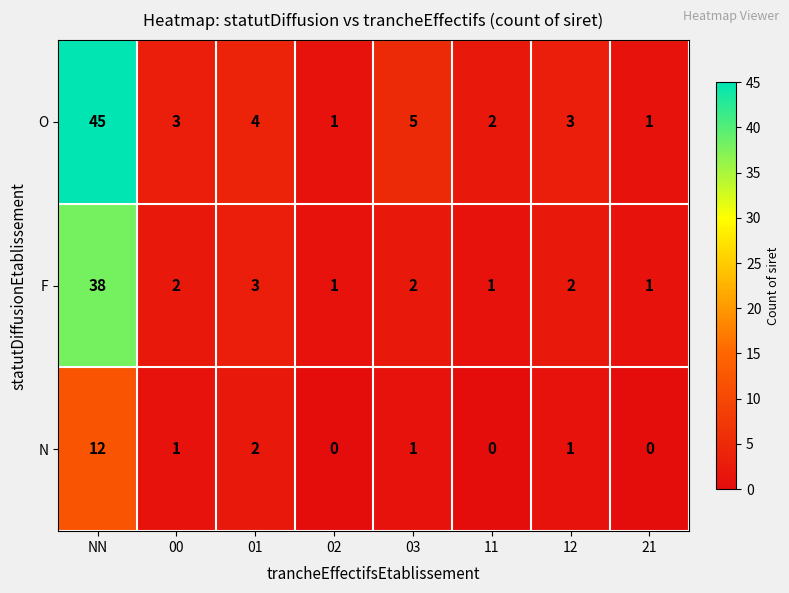

How many categories are shown in the chart?

8